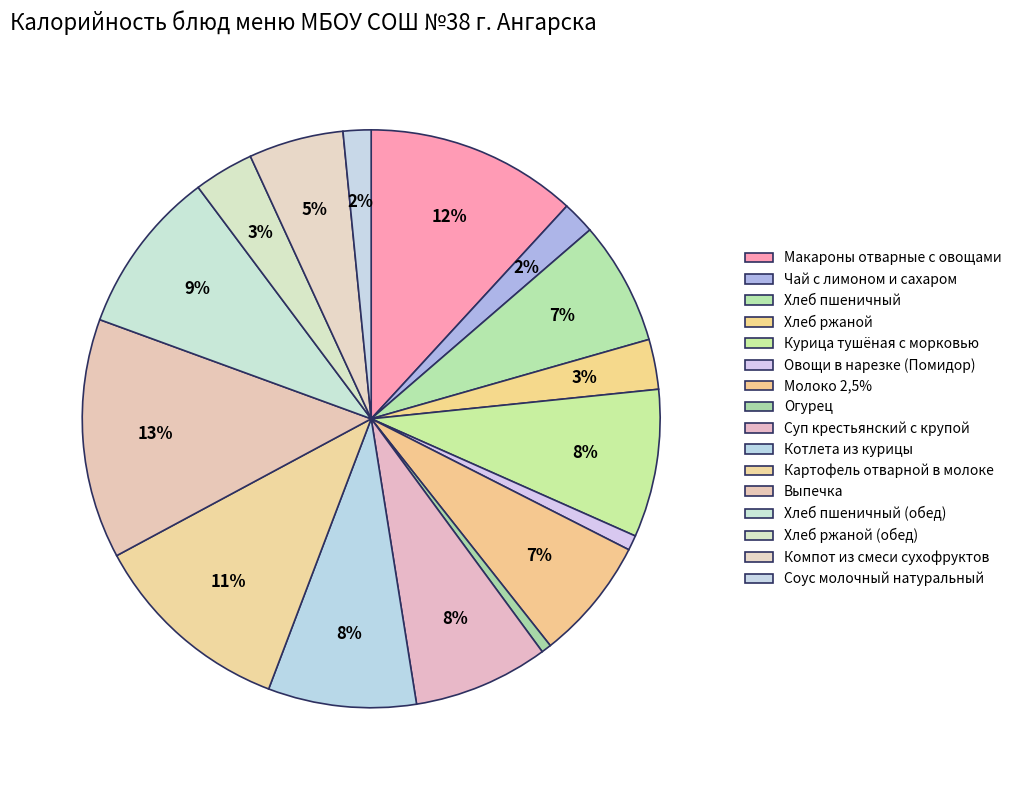

What percentage is NOT represented by Огурец?

99.4%